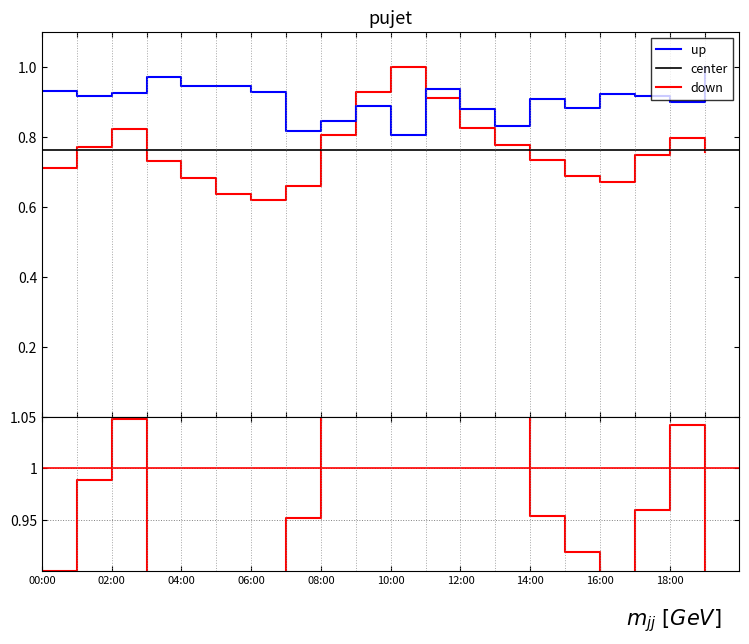

At which category does P2 reach its first local peak?

03:00